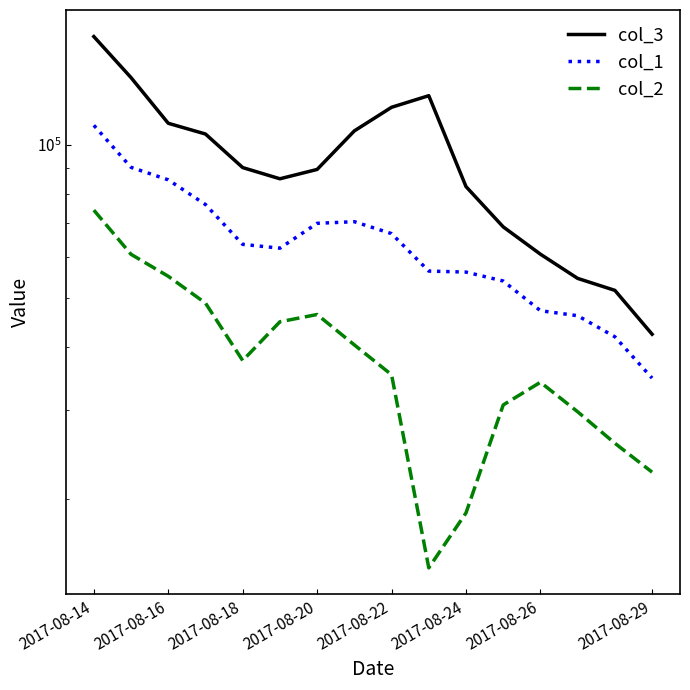

At how many categories does at least one series exceed 24496?

16